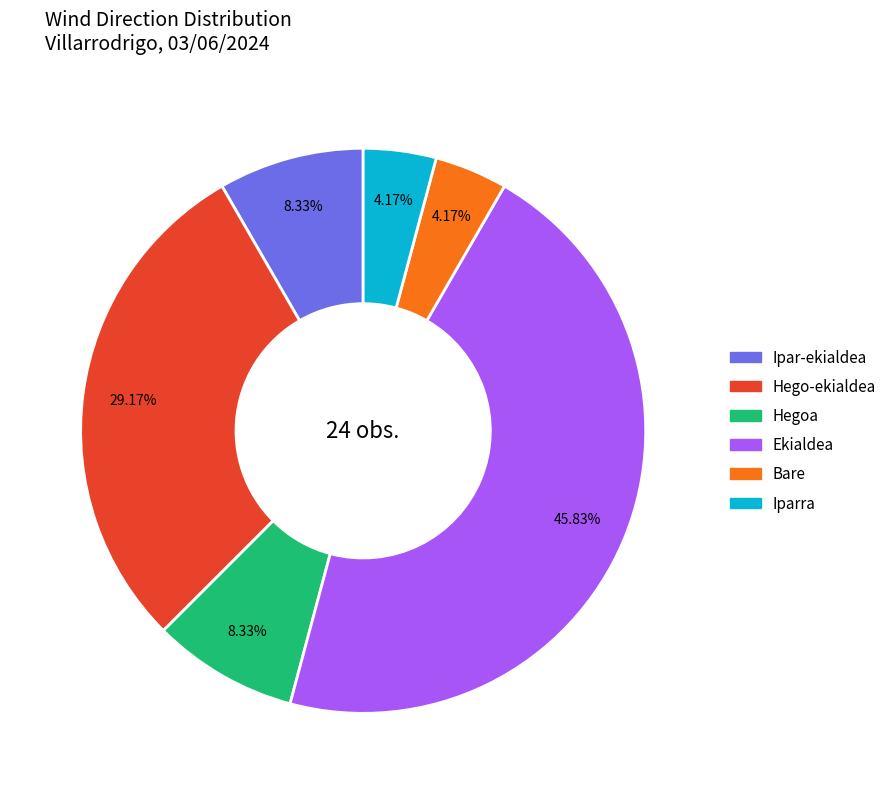

Does any single category account for the majority?

No